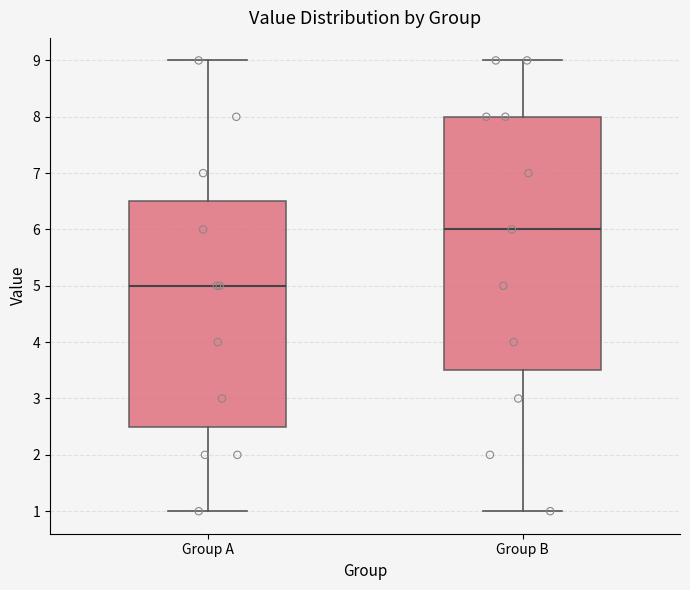

Where does the upper whisker of the box for Group B end on the y-axis? The values are not printed on the chart, so give them approximately, as read against the axis.

9.0